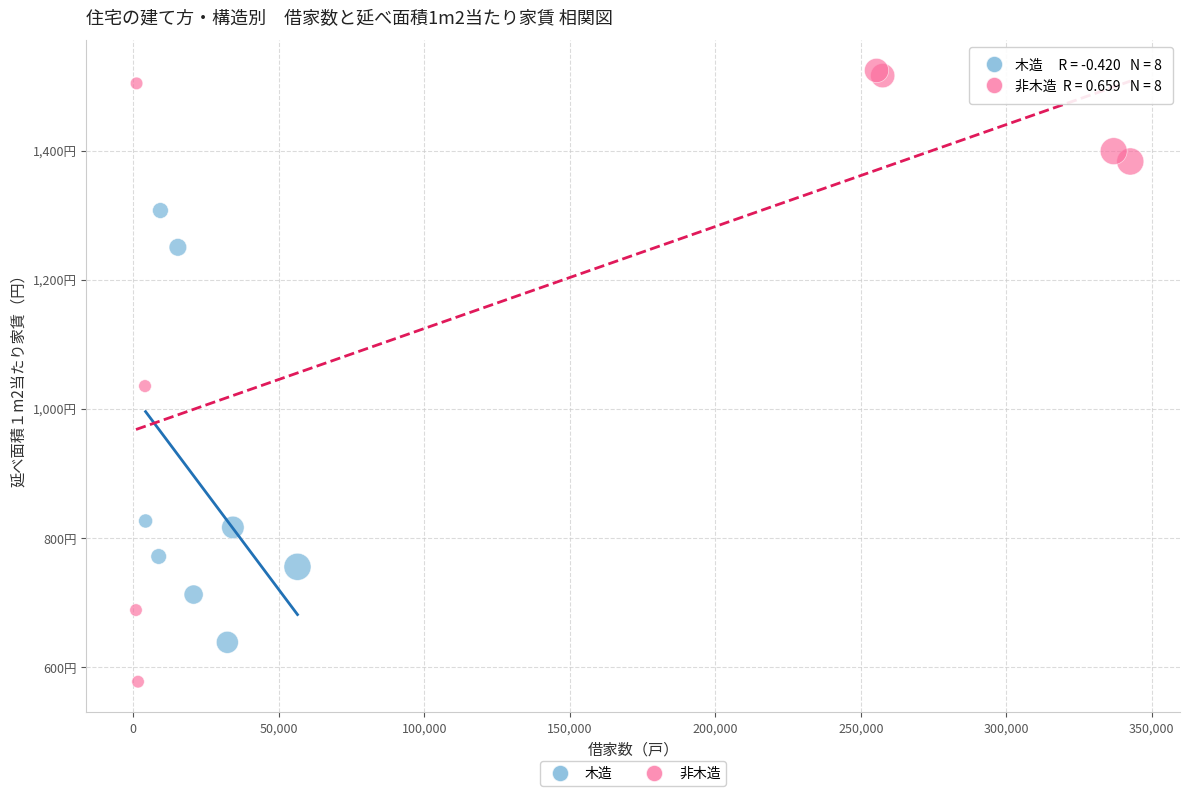

Which series reaches the maximum Y coordinate?

非木造